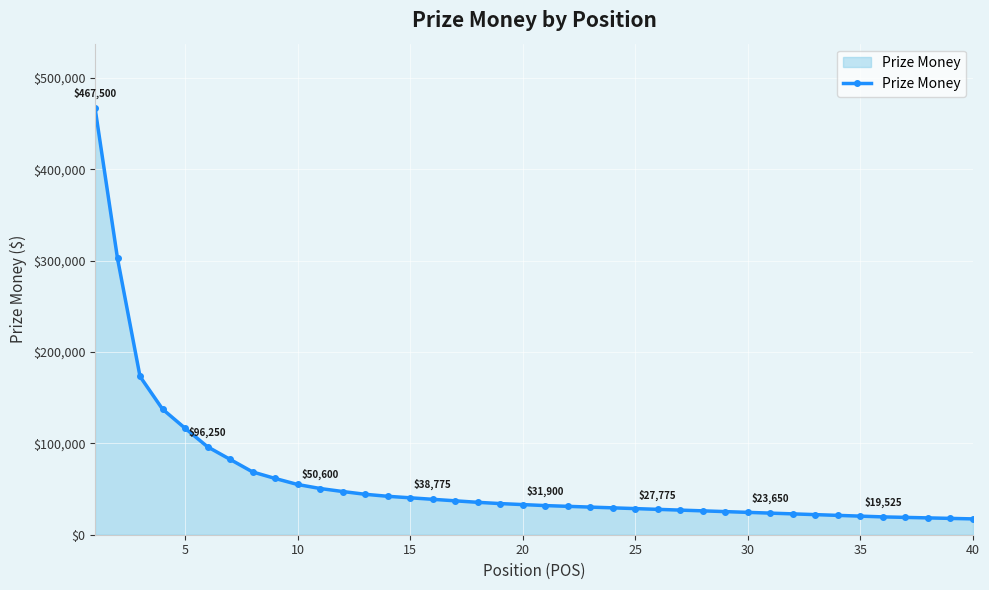

What is the difference between the second highest and minimum values?

285175